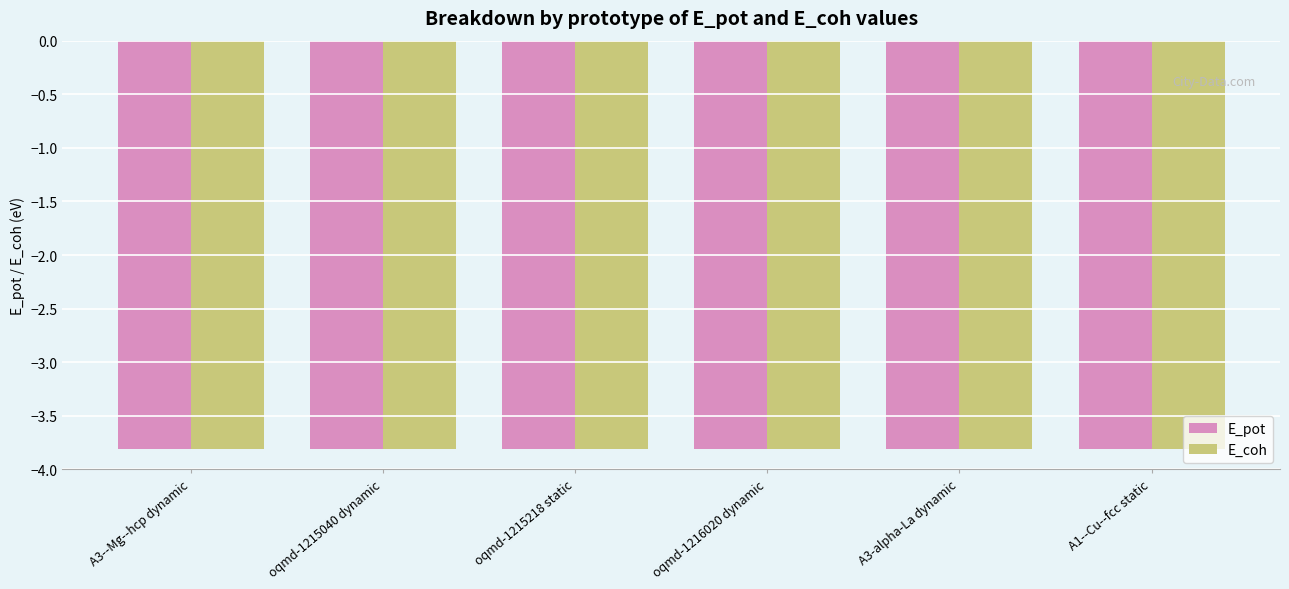

What is the total value across all series at A3-alpha-La dynamic?

-7.6